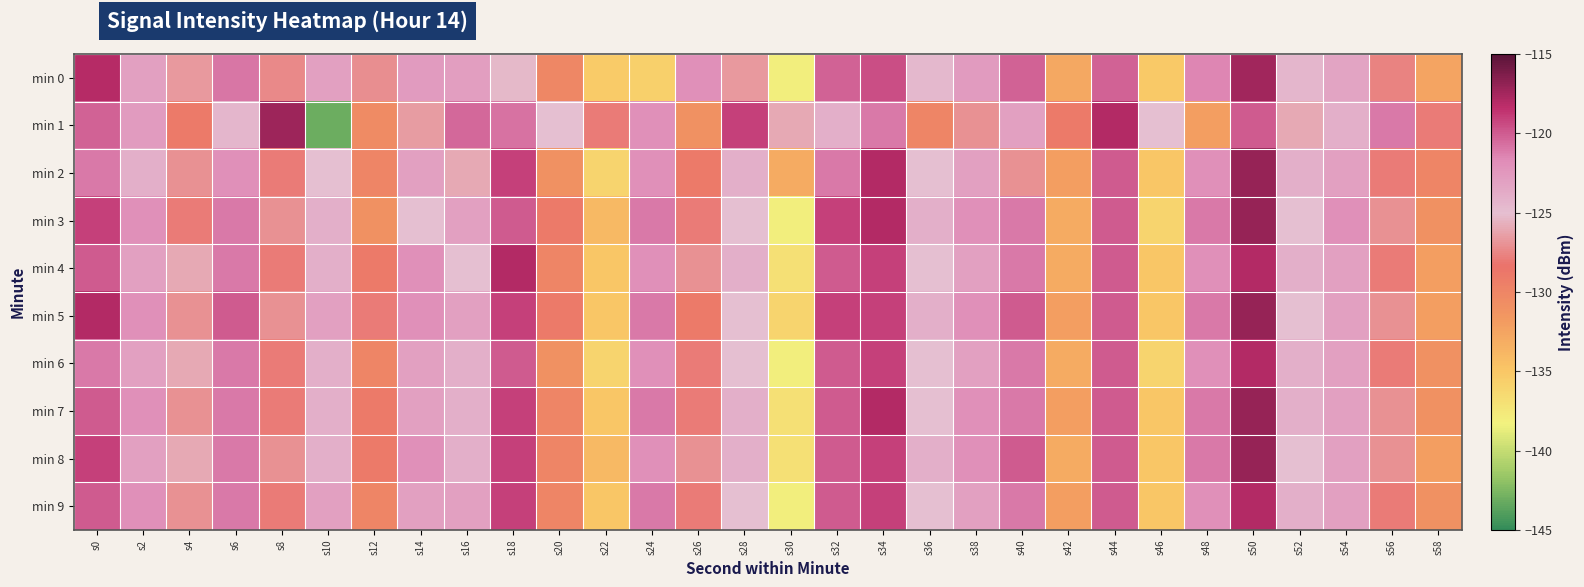

What is the total value across all series at s52?

-1245.4